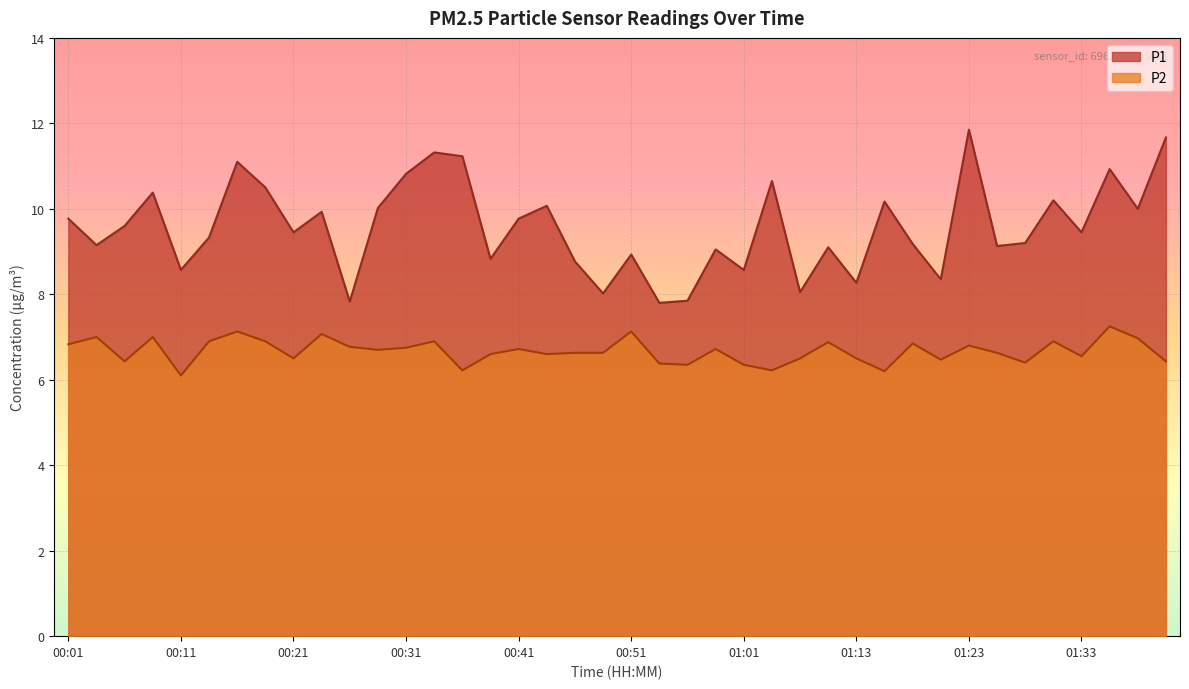

Does the chart display data point markers on the line(s)?

No